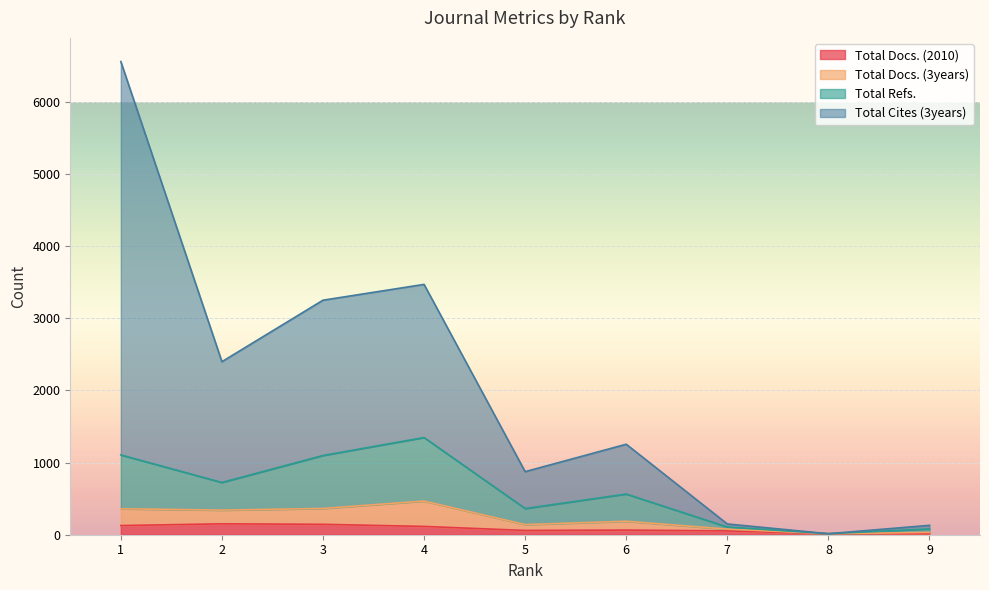

What is the maximum value for Total Refs.?

1347